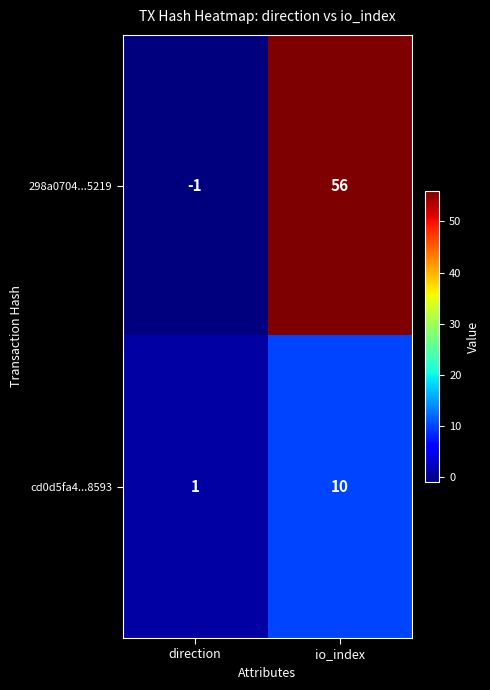

How many values in the 298a0704...5219 series are below 56?

1